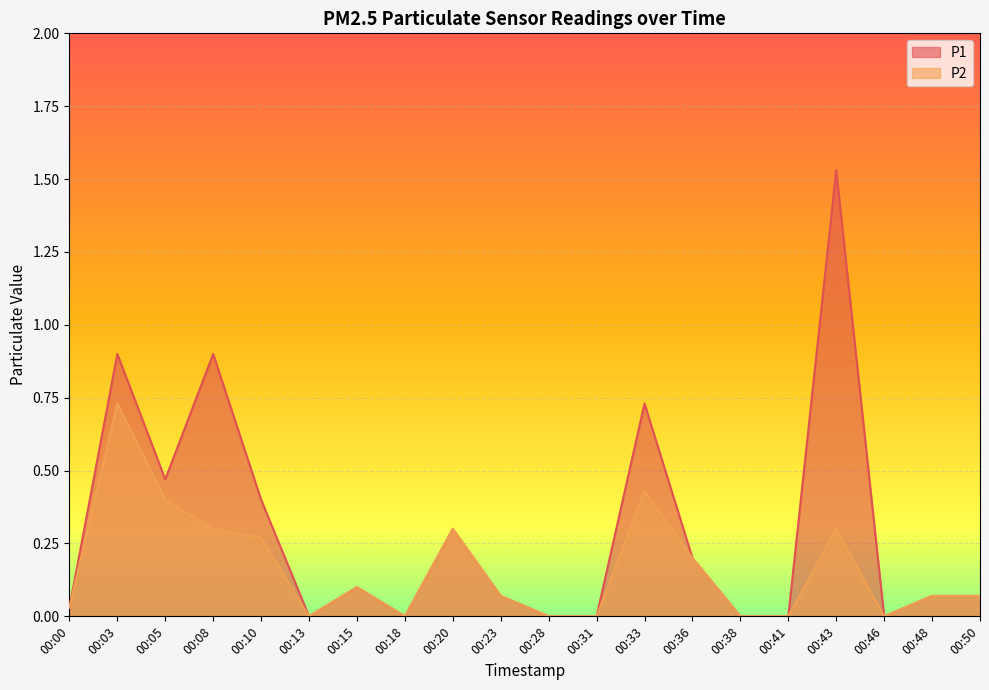

At which category is the sum across all series the highest?

00:43